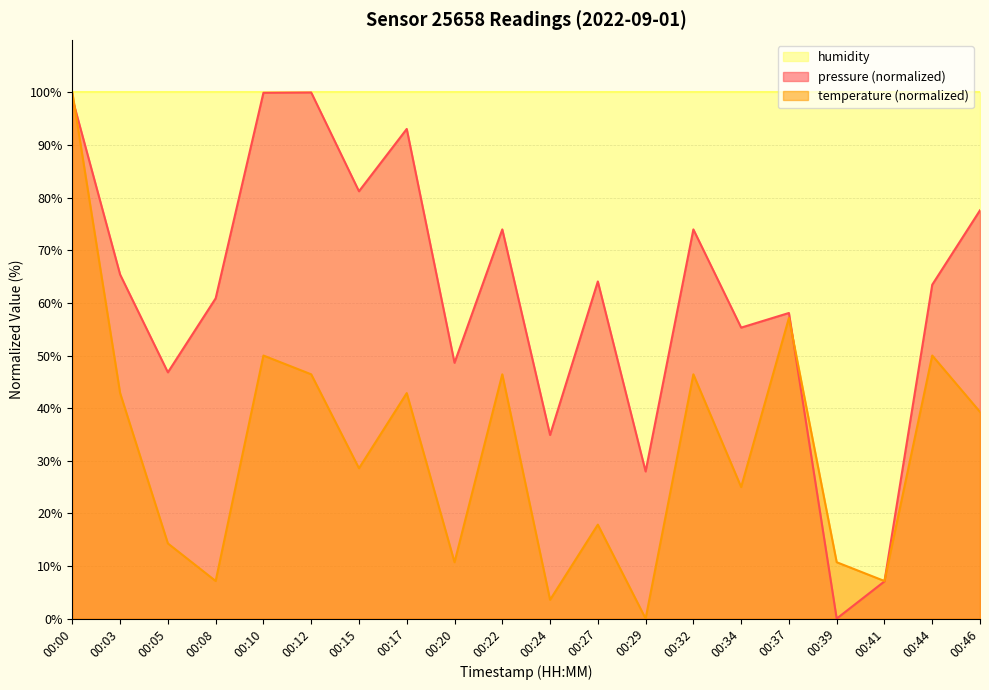

How many lines are shown in the chart?

3